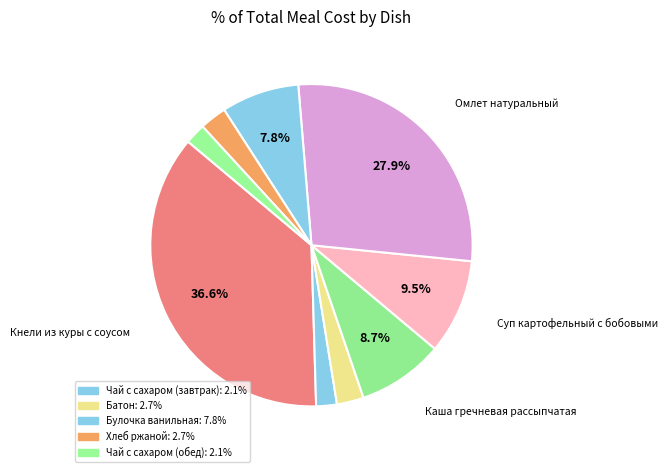

Which category has the smallest portion of the pie?

Чай с сахаром (завтрак)